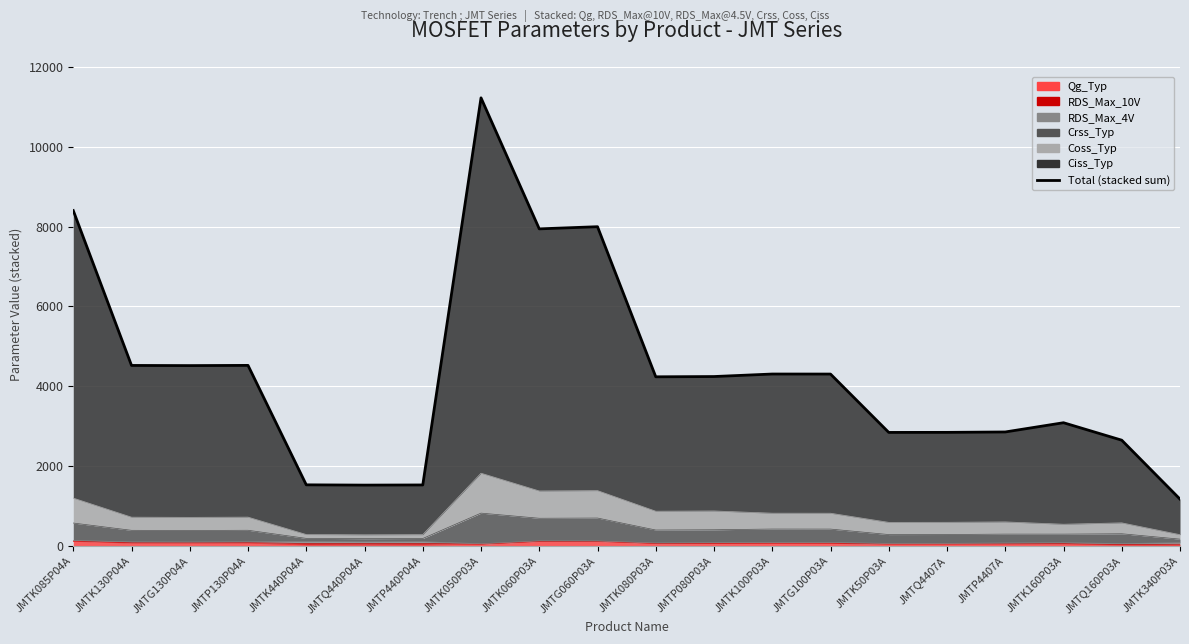

Reading left to right, list all the values displayed in this chart.

8399.2	4521.0	4517.0	4522.3	1531.0	1524.0	1528.0	11222.5	7941.6	7995.5	4236.5	4243.0	4306.0	4305.1	2843.6	2845.0	2855.0	3086.5	2649.0	1173.1